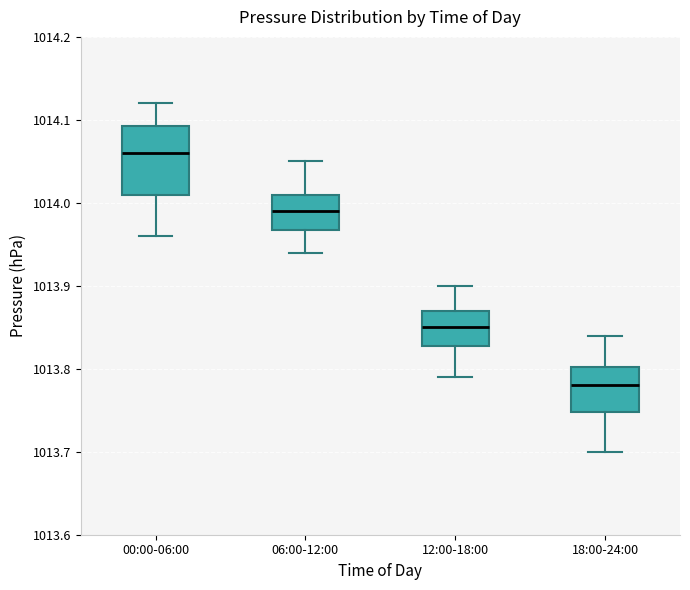

Which box's median line is the lowest?

18:00-24:00